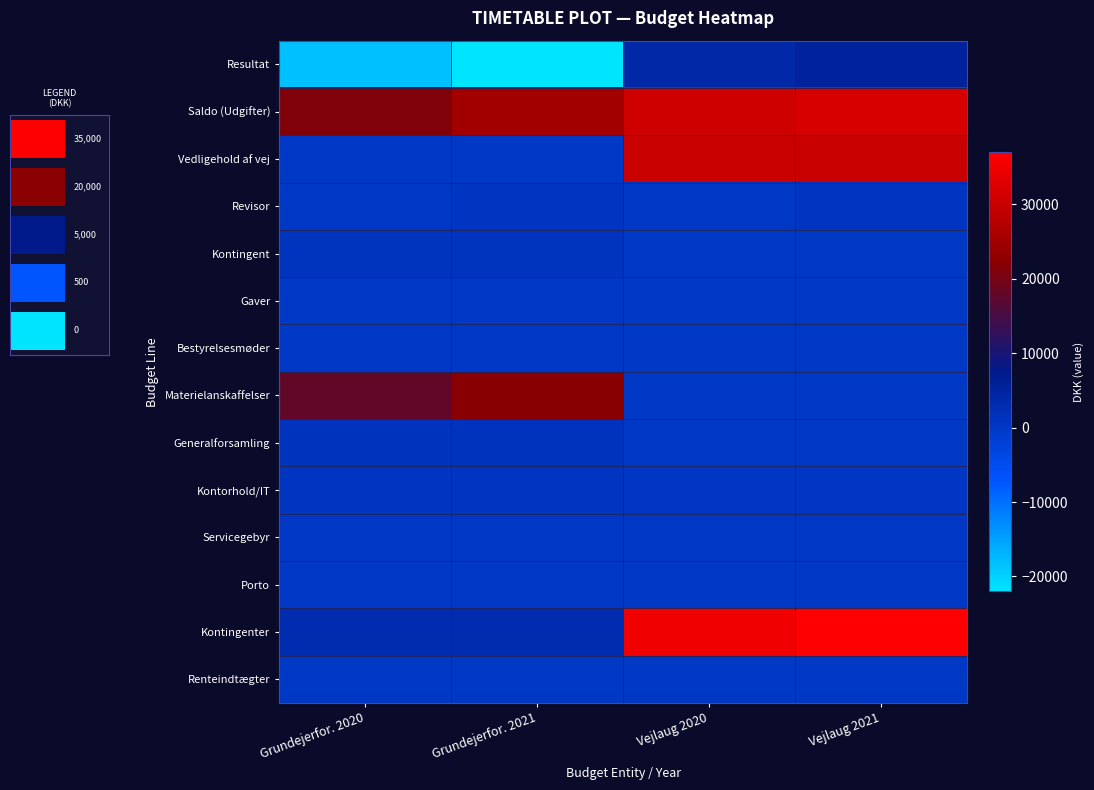

List the series in order of their peak value, highest first.

Kontingenter, Saldo (Udgifter), Vedligehold af vej, Materielanskaffelser, Resultat, Generalforsamling, Kontingent, Revisor, Kontorhold/IT, Porto, Servicegebyr, Gaver, Bestyrelsesmøder, Renteindtægter